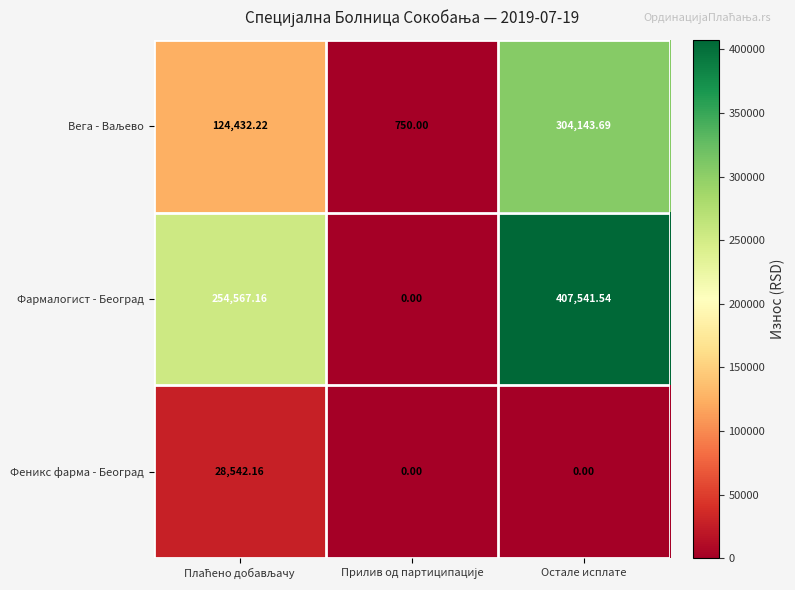

Which series has the widest spread of values?

Фармалогист - Београд